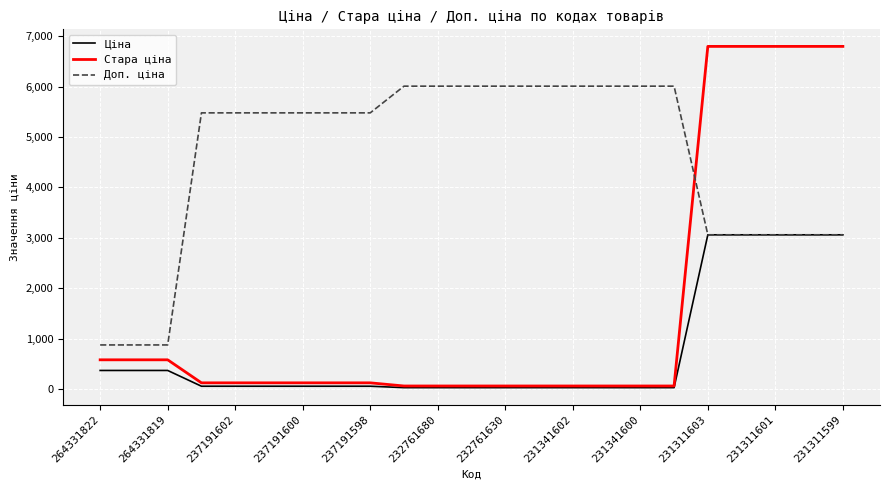

Which series has the largest total across all categories?

Доп. ціна